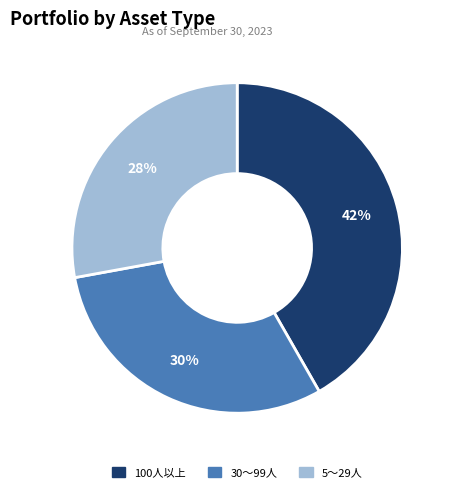

Does 100人以上 account for over 50% of the chart?

No